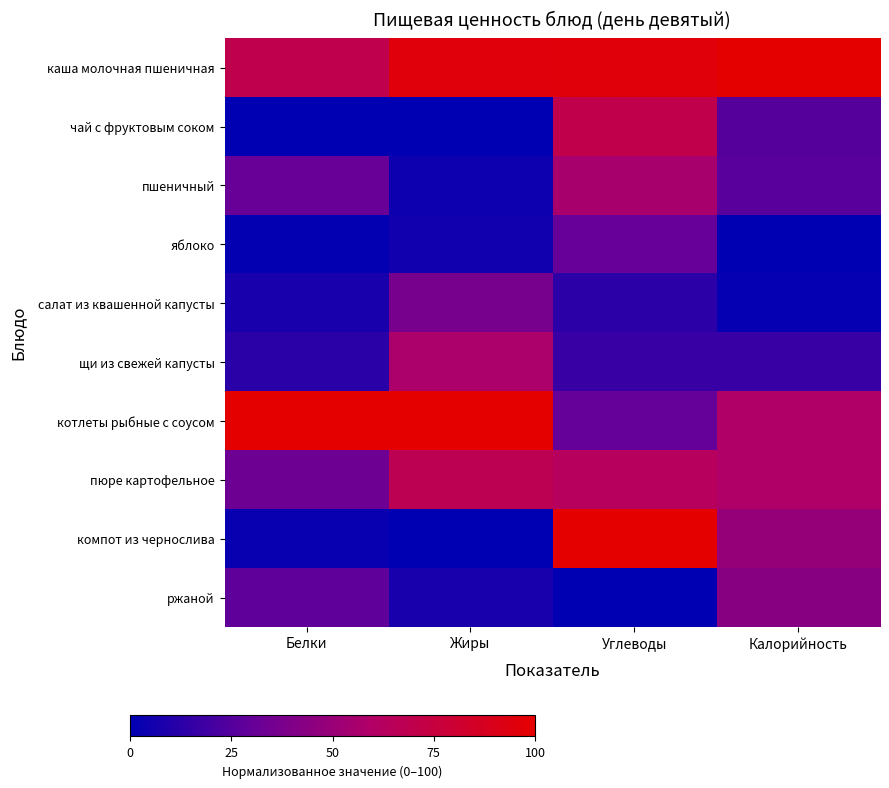

Which series has the largest total across all categories?

каша молочная пшеничная